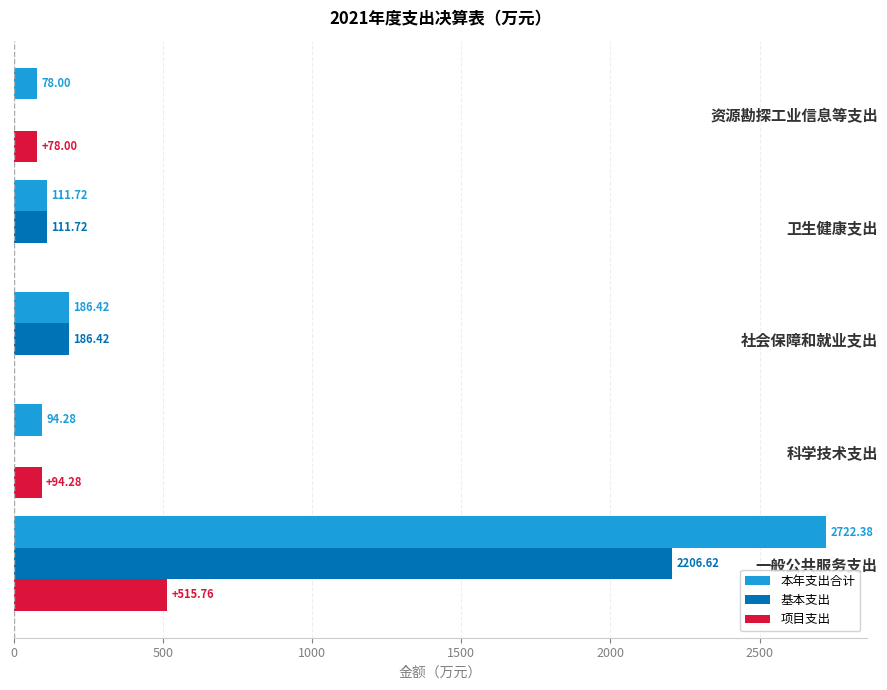

What is the sum of all 基本支出 values?

2504.8